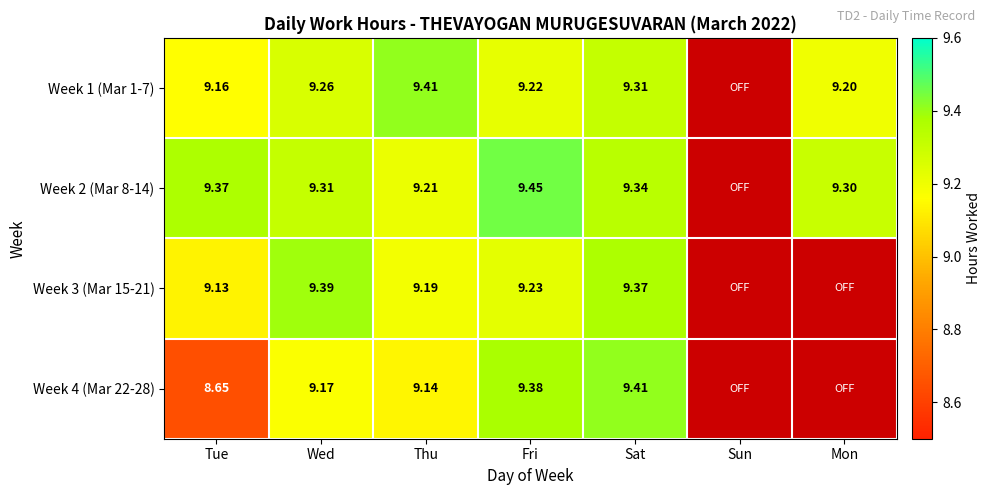

True or false: Week 3 (Mar 15-21) has a value of 3.2 at Tue.

False